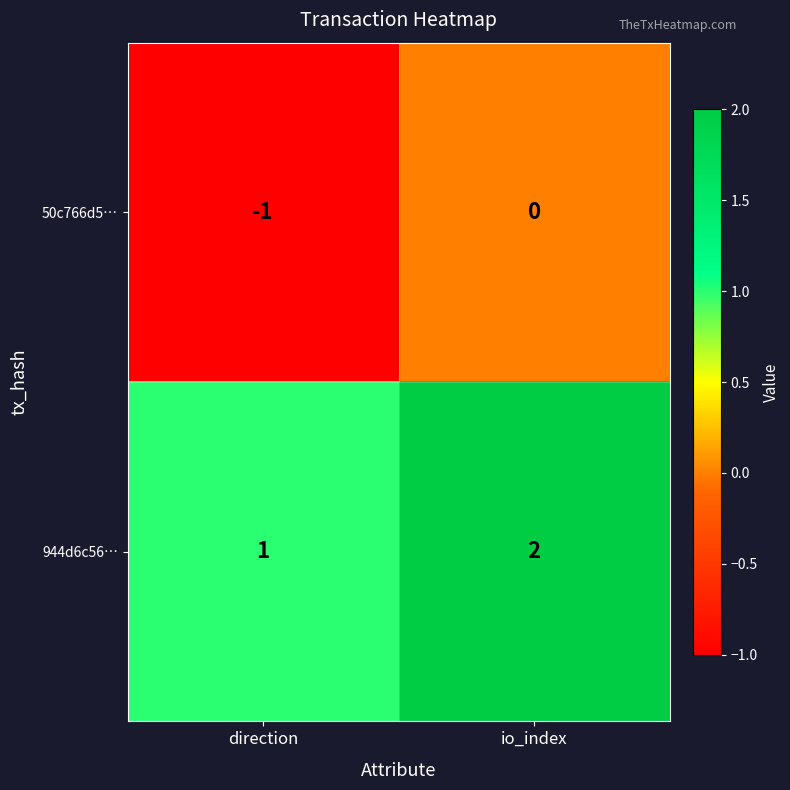

At which category is the sum across all series the highest?

io_index